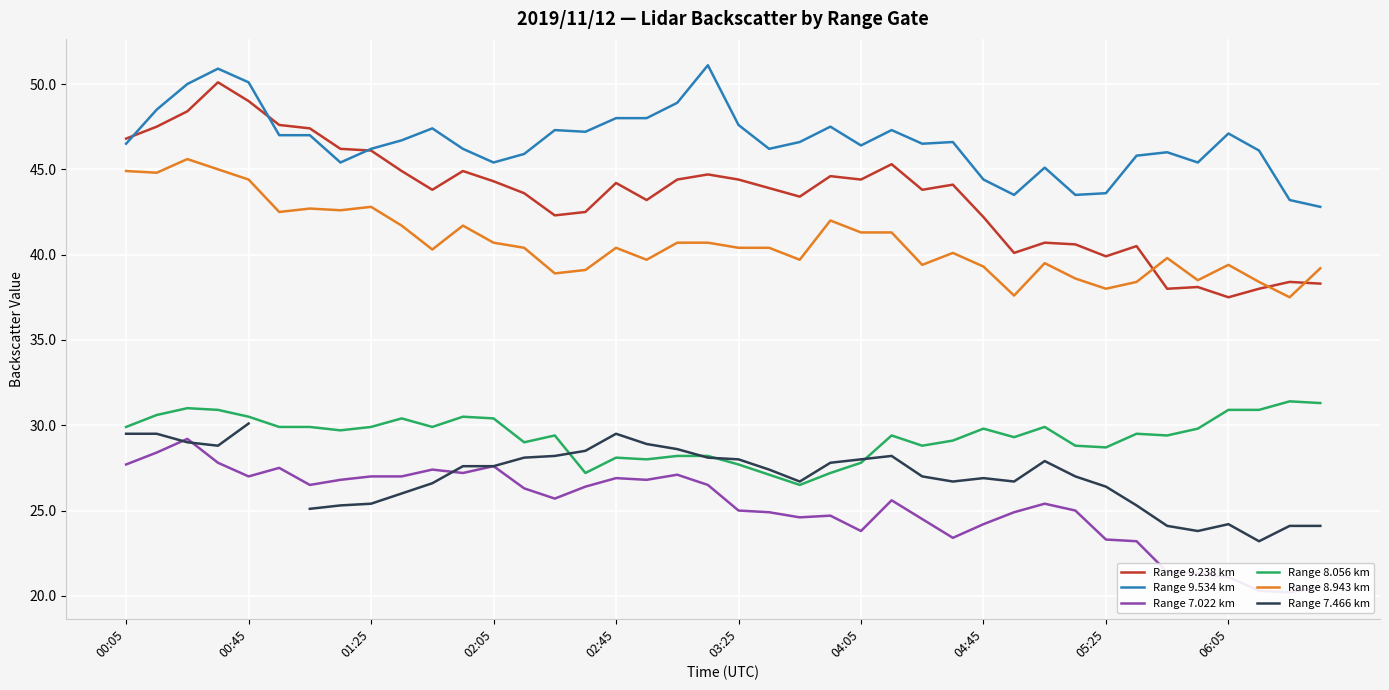

How many distinct data groups are displayed?

6